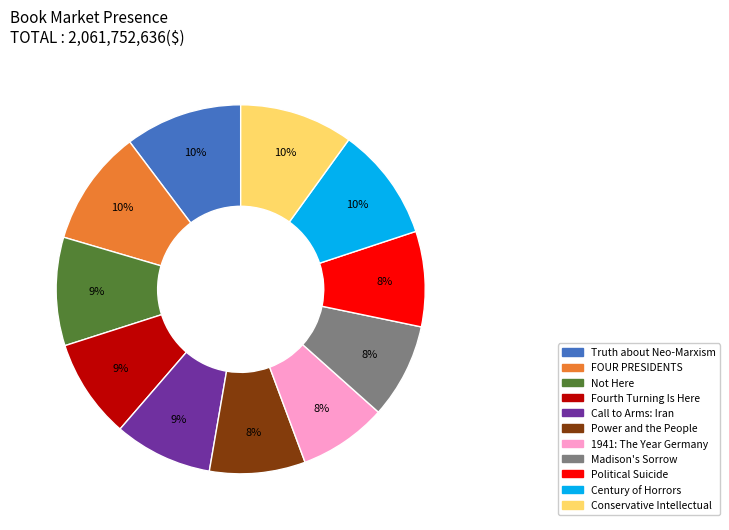

To the nearest percent, what is the average slice percentage?

9%